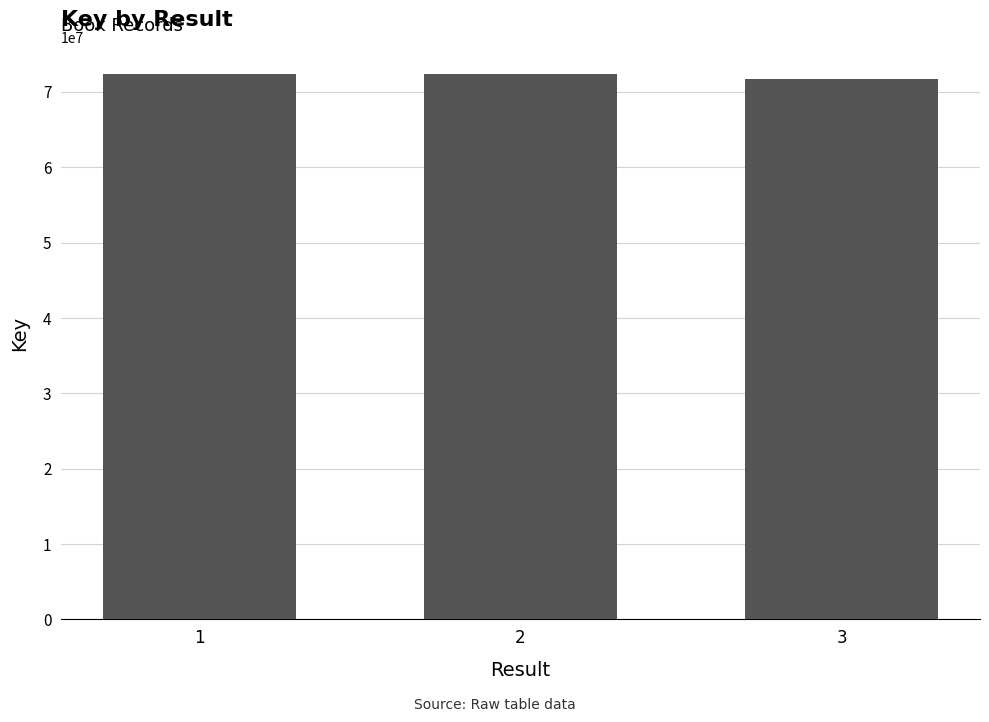

What is the difference between the values at 2 and 3?

647585